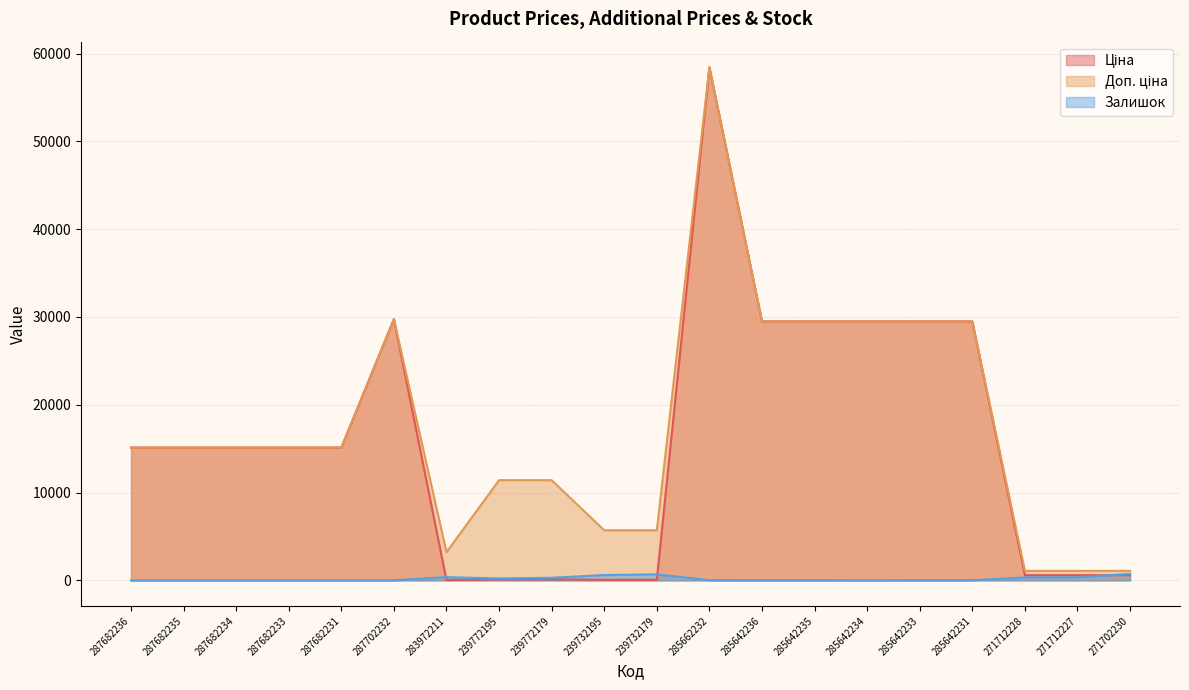

What is the value of the Залишок point at the 16th from the left?

13.0